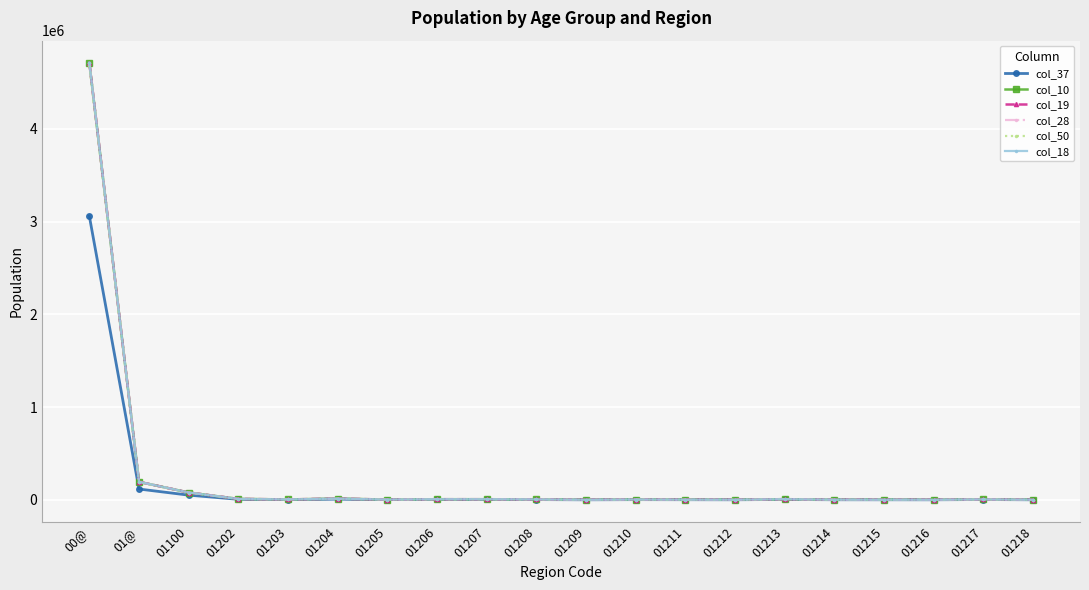

Is this an area chart (filled region under the line)?

No